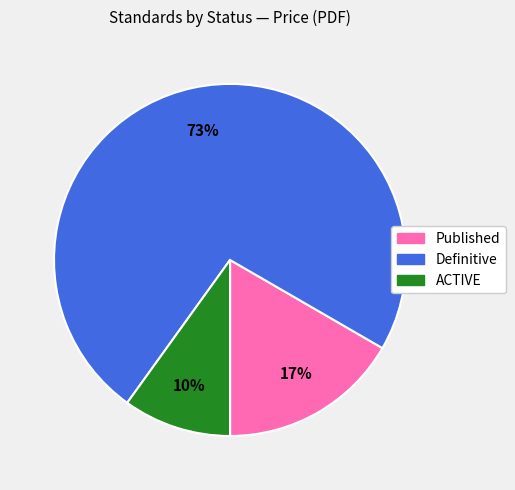

To the nearest percent, what is the difference between the largest and smallest slice percentages?

63%